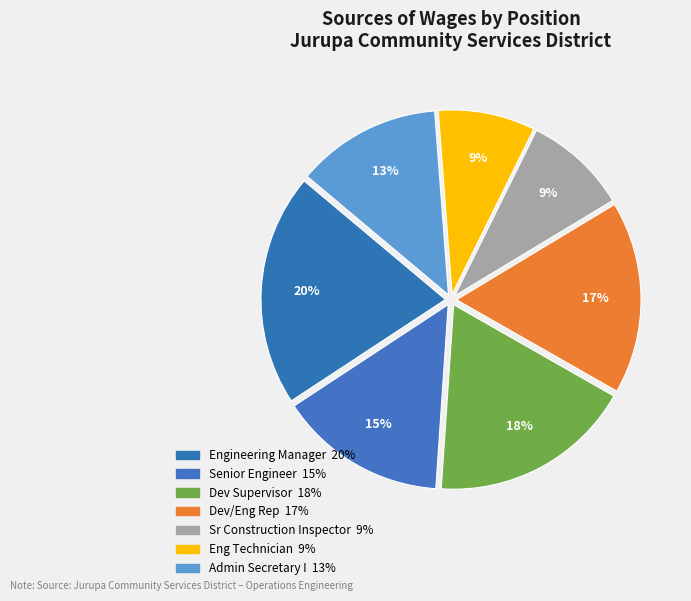

Count the number of slices in the pie.

7